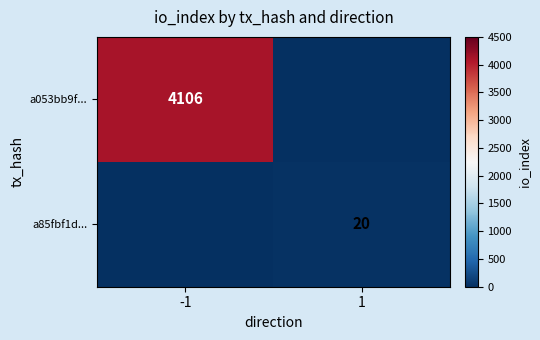

Is the value of a85fbf1d... at 1 greater than the value of a053bb9f... at -1?

No